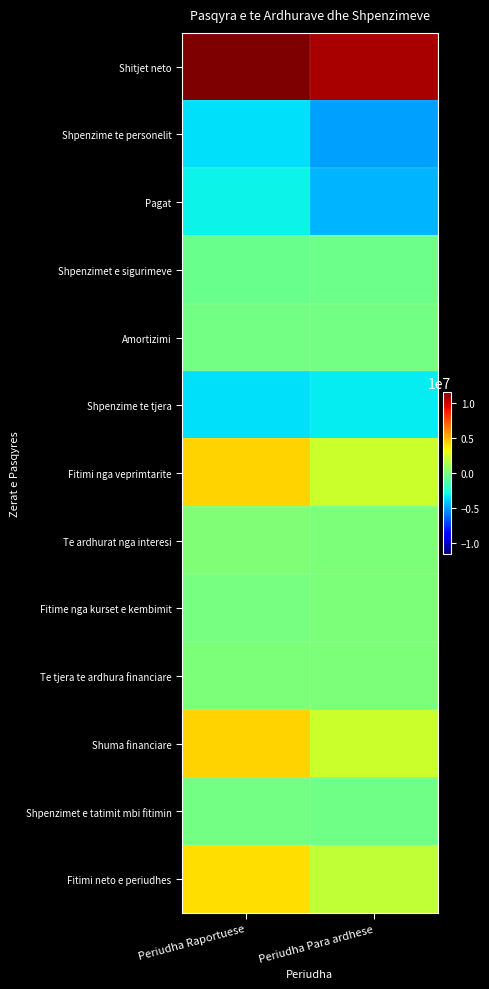

List the series in order of their peak value, highest first.

Shitjet neto, Shuma financiare, Fitimi nga veprimtarite, Fitimi neto e periudhes, Te ardhurat nga interesi, Te tjera te ardhura financiare, Fitime nga kurset e kembimit, Amortizimi, Shpenzimet e tatimit mbi fitimin, Shpenzimet e sigurimeve, Pagat, Shpenzime te tjera, Shpenzime te personelit